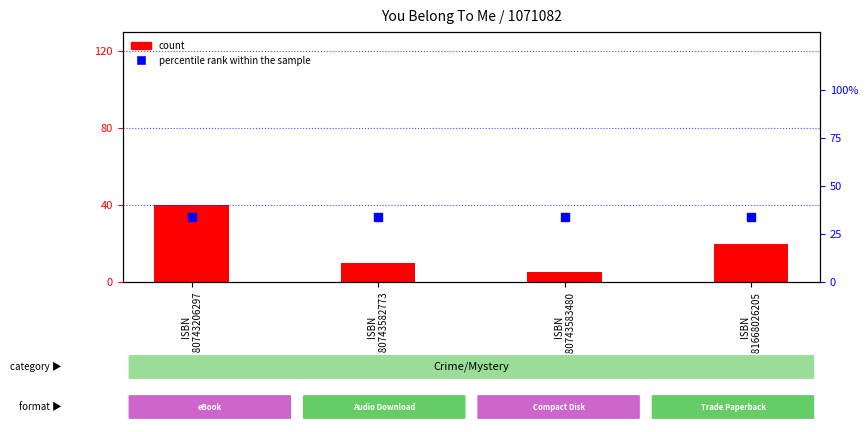

Which series contains the highest Y value?

count